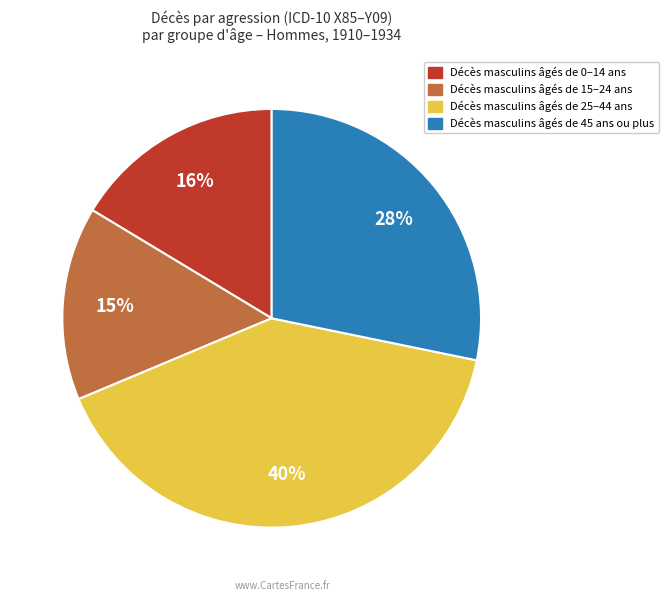

Is there any slice that represents more than half of the pie?

No